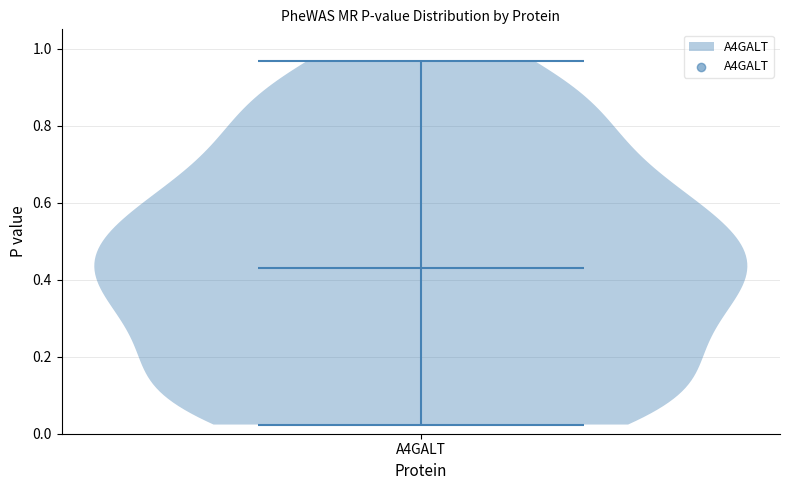

Read this violin plot against the y-axis: where its median line is, and the lowest and highest points the violin reaches. The values are not printed on the chart, so give them approximately, as read against the axis.

median line 0.42, lowest point 0.02, highest point 0.96